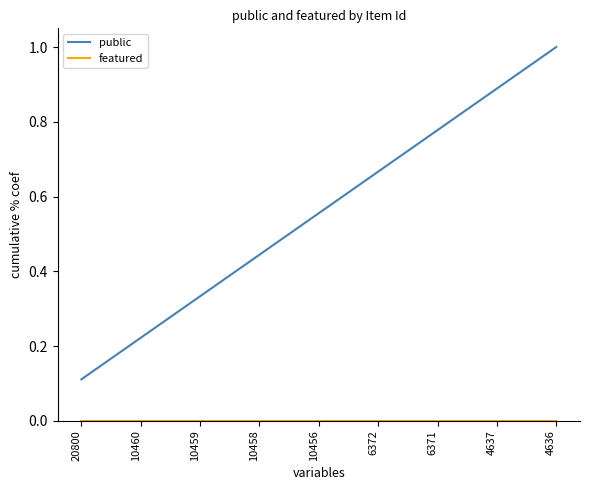

Which category has the highest value in the public series?

4636